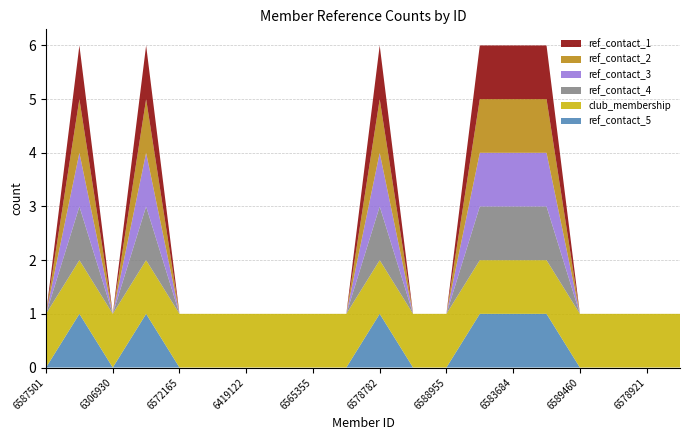

Does the chart have visible grid lines?

Yes